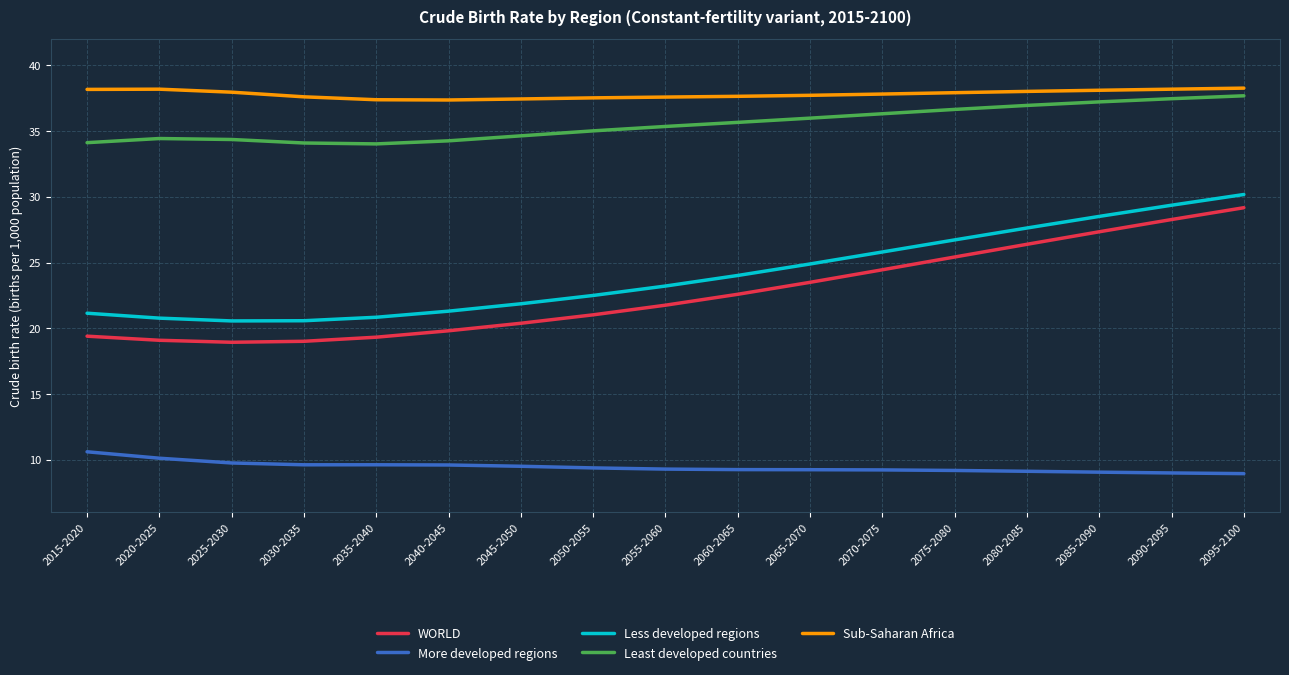

What position from the left is 2035-2040?

5